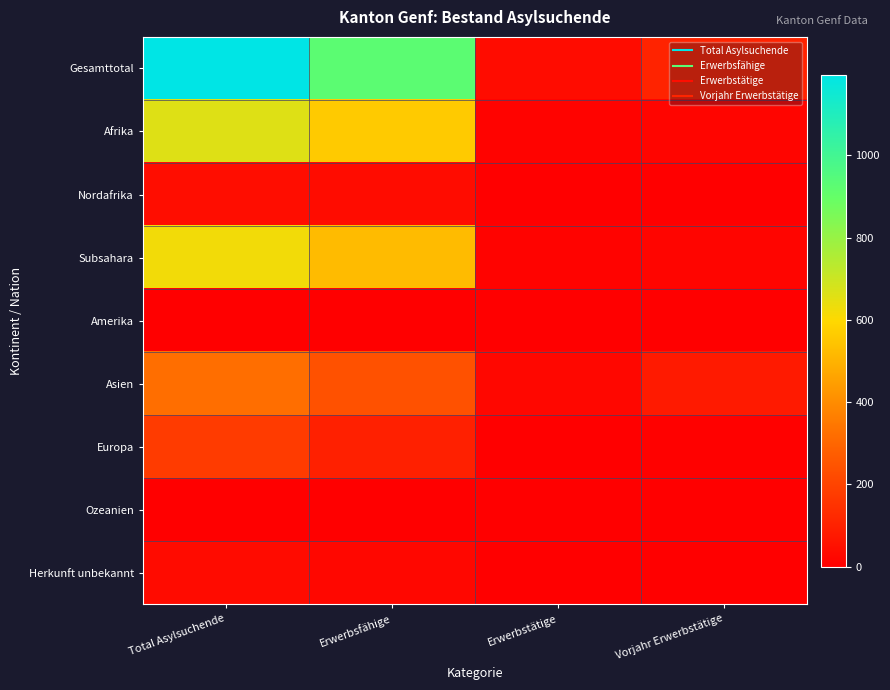

Reading right to left, extract all data points from this chart.

Gesamttotal: Vorjahr Erwerbstätige=107	Erwerbstätige=38	Erwerbsfähige=926	Total Asylsuchende=1196
Afrika: Vorjahr Erwerbstätige=18	Erwerbstätige=11	Erwerbsfähige=561	Total Asylsuchende=663
Nordafrika: Vorjahr Erwerbstätige=0	Erwerbstätige=0	Erwerbsfähige=38	Total Asylsuchende=41
Subsahara: Vorjahr Erwerbstätige=18	Erwerbstätige=11	Erwerbsfähige=523	Total Asylsuchende=622
Amerika: Vorjahr Erwerbstätige=2	Erwerbstätige=1	Erwerbsfähige=4	Total Asylsuchende=4
Asien: Vorjahr Erwerbstätige=79	Erwerbstätige=24	Erwerbsfähige=240	Total Asylsuchende=322
Europa: Vorjahr Erwerbstätige=7	Erwerbstätige=2	Erwerbsfähige=97	Total Asylsuchende=174
Ozeanien: Vorjahr Erwerbstätige=0	Erwerbstätige=0	Erwerbsfähige=0	Total Asylsuchende=0
Herkunft unbekannt: Vorjahr Erwerbstätige=1	Erwerbstätige=0	Erwerbsfähige=24	Total Asylsuchende=33